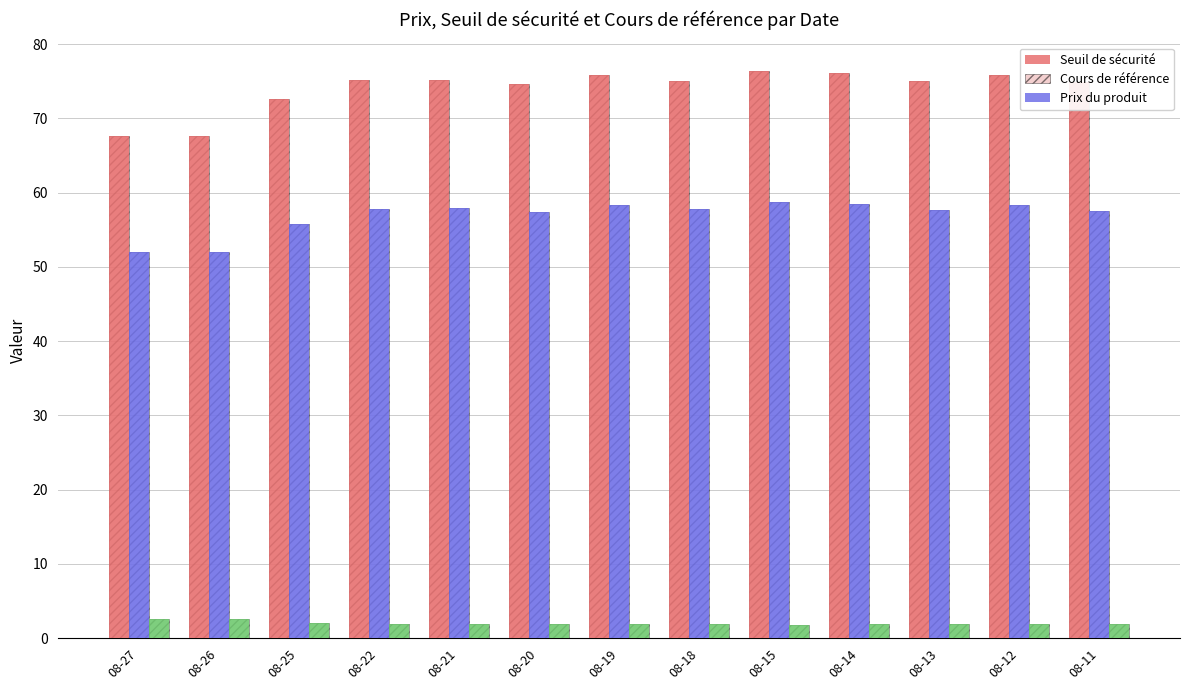

What is the spread (max minus min) of values at 08-20?

72.7